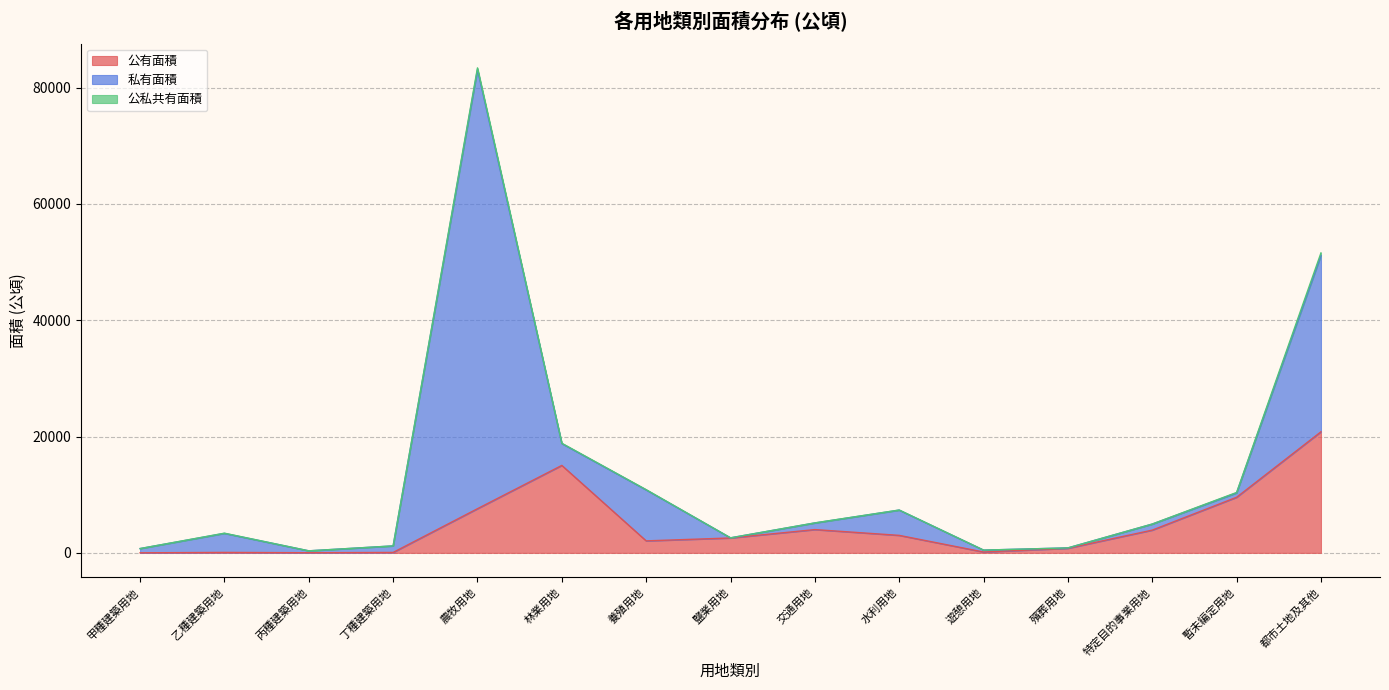

Rank the series by their maximum value, from highest to lowest.

私有面積, 公有面積, 公私共有面積